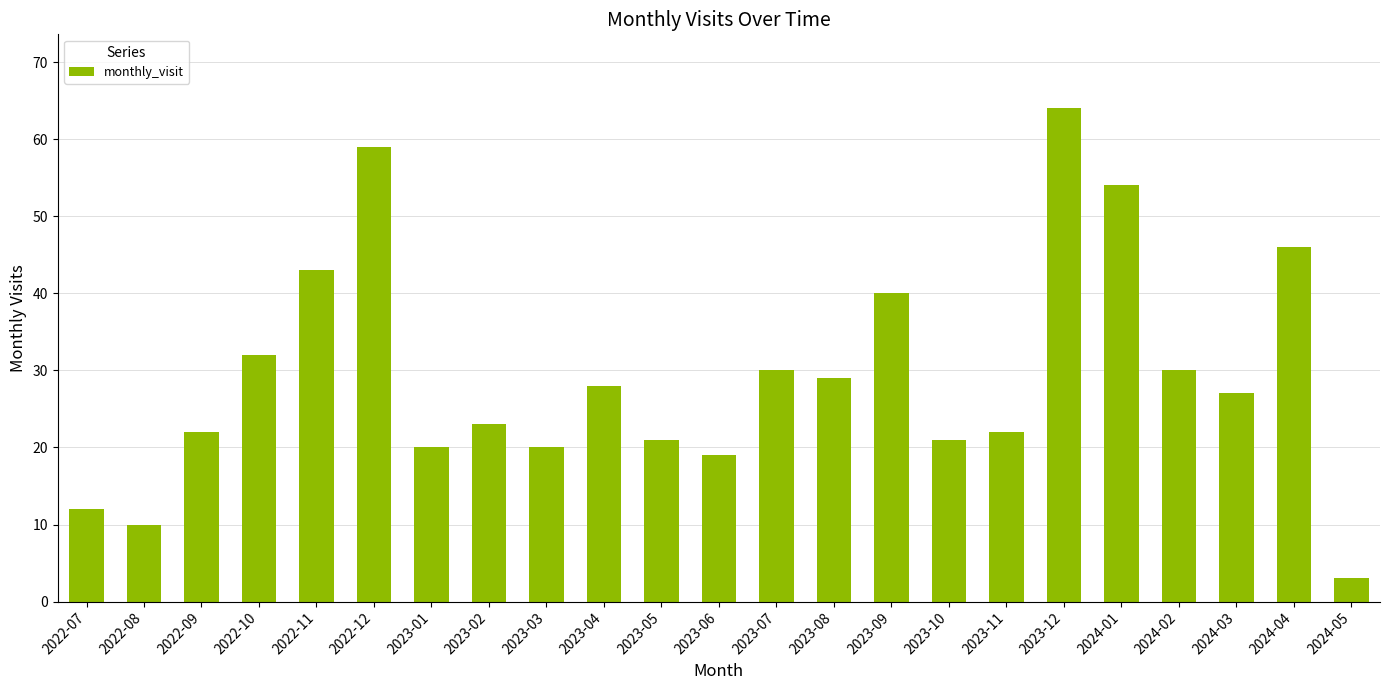

What is the change in value from 2023-09 to 2023-12?

+24